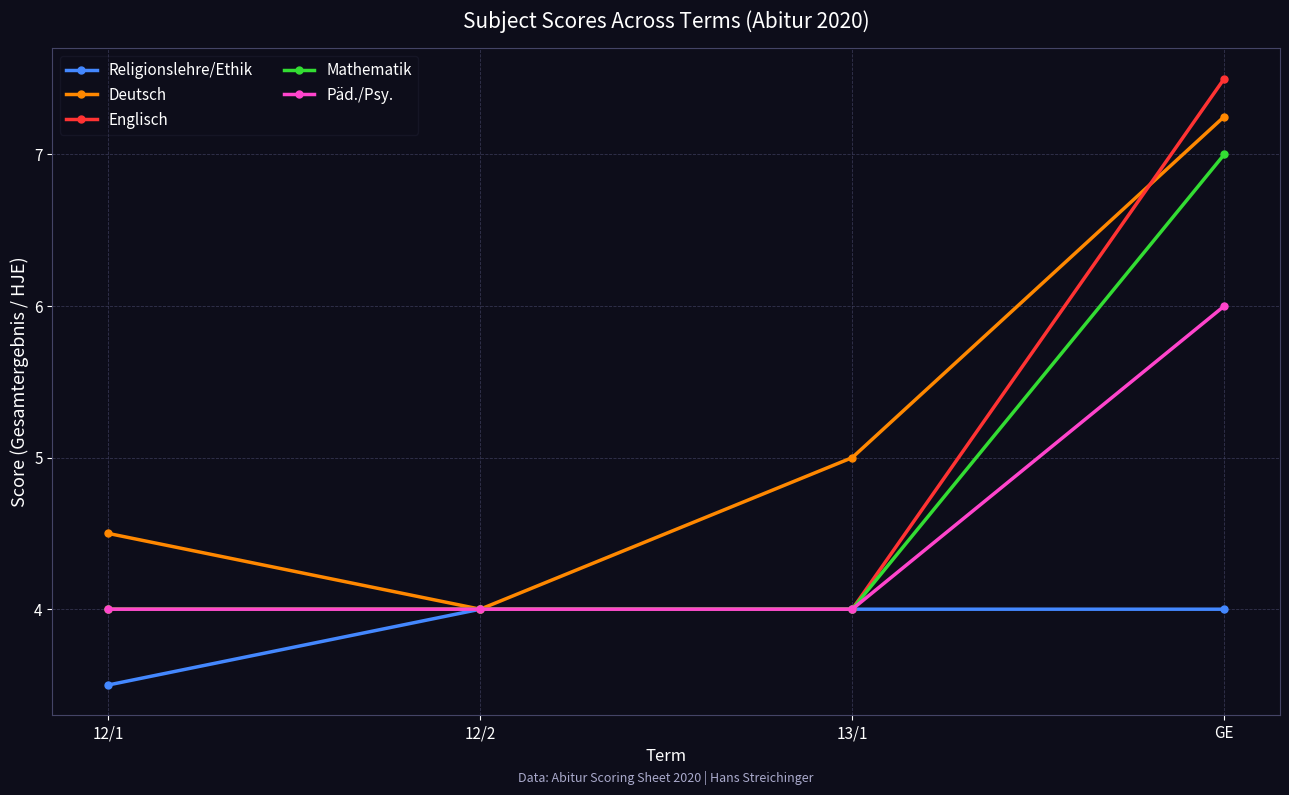

Rank the series by their maximum value, from lowest to highest.

Religionslehre/Ethik, Päd./Psy., Mathematik, Deutsch, Englisch